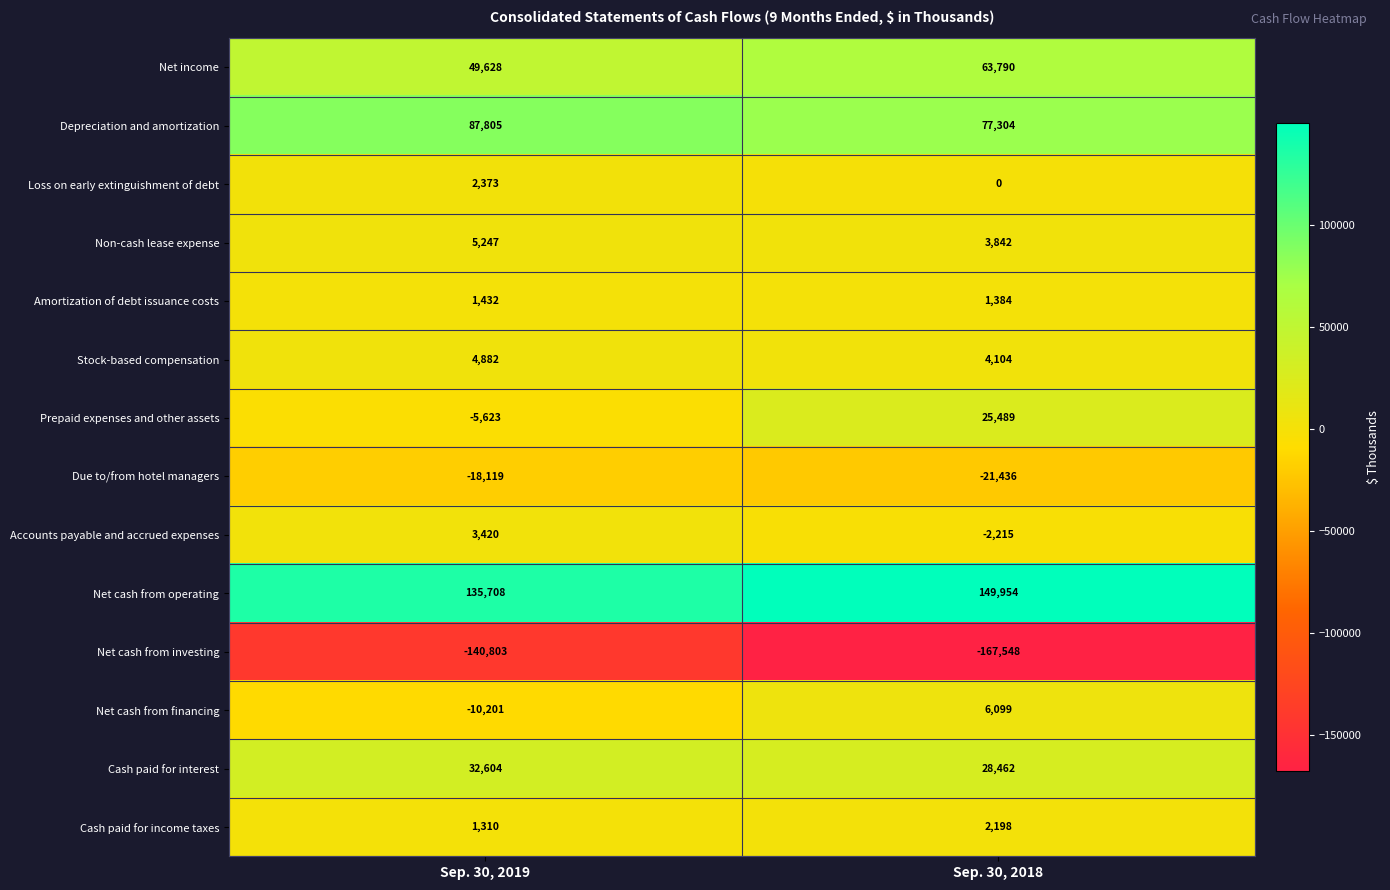

Which series has the largest range (max minus min)?

Prepaid expenses and other assets